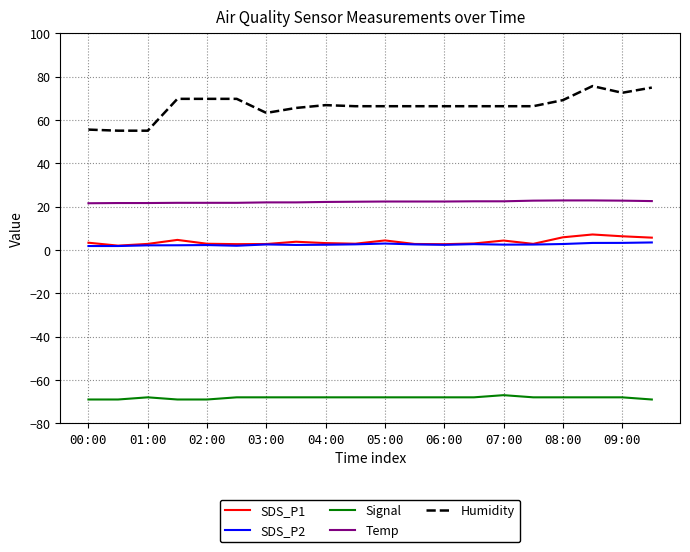

Which series has the largest total across all categories?

Humidity